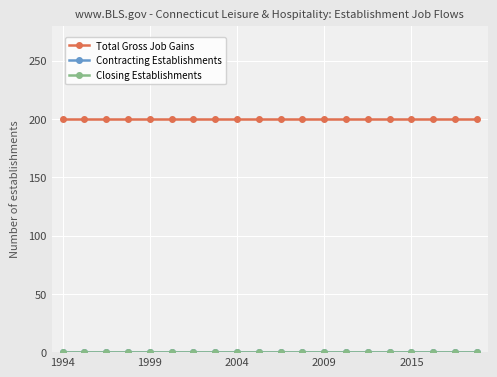

True or false: Total Gross Job Gains and Closing Establishments cross at least once.

False